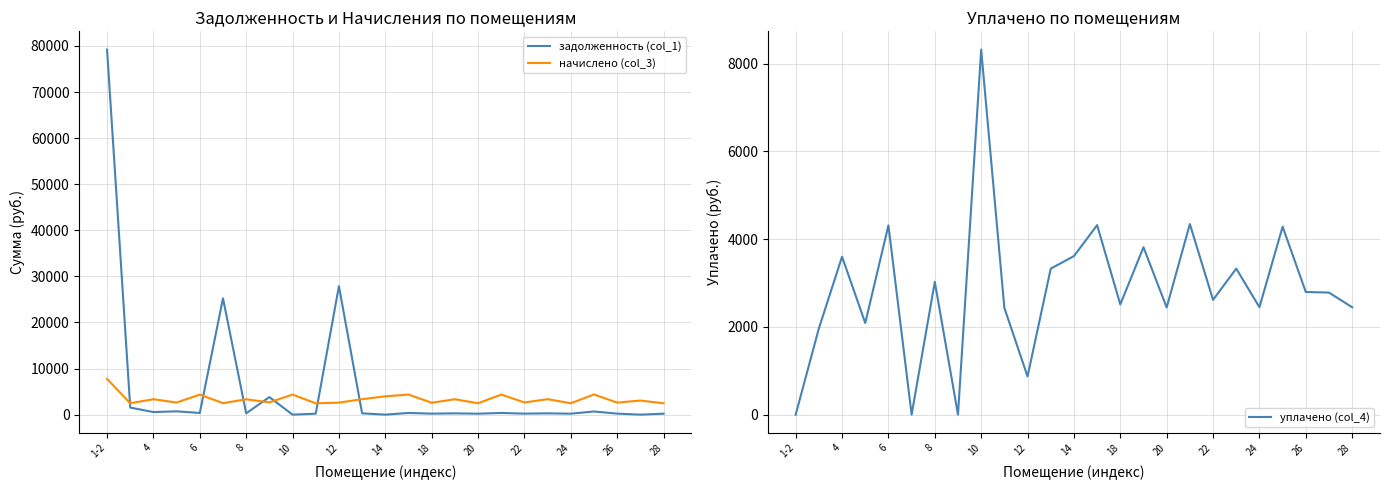

At which category is the sum across all series the highest?

1-2